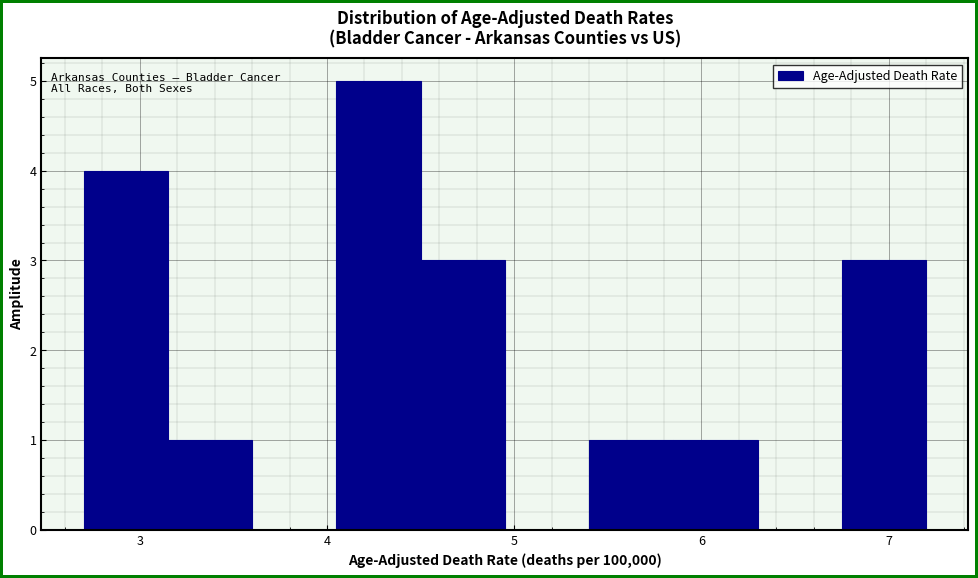

How tall is the bar that spans 2.70 to 3.15 on the x-axis? Neither the bar edges nor the heights are printed on the chart, so give them approximately, as read against the axes.

4